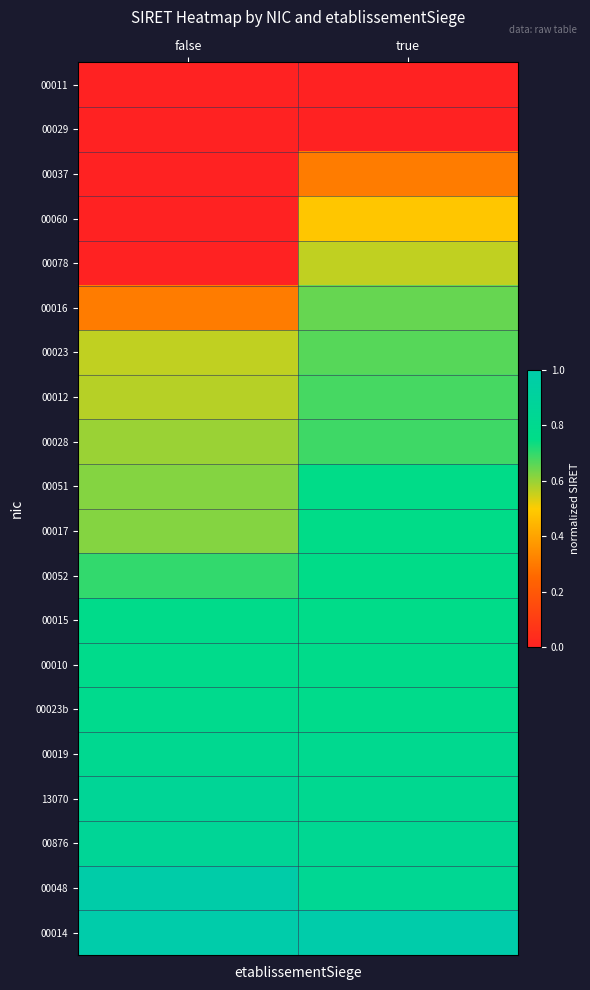

Reading right to left, what are all the values shown in this chart?

00011: true=0.0	false=0.0
00029: true=0.0	false=0.0
00037: true=0.3	false=0.0
00060: true=0.5	false=0.0
00078: true=0.6	false=0.0
00016: true=0.6	false=0.3
00023: true=0.7	false=0.6
00012: true=0.7	false=0.6
00028: true=0.7	false=0.6
00051: true=0.8	false=0.6
00017: true=0.8	false=0.6
00052: true=0.8	false=0.7
00015: true=0.8	false=0.8
00010: true=0.8	false=0.8
00023b: true=0.8	false=0.8
00019: true=0.8	false=0.8
13070: true=0.8	false=0.9
00876: true=0.8	false=0.9
00048: true=0.8	false=1.0
00014: true=1.0	false=1.0